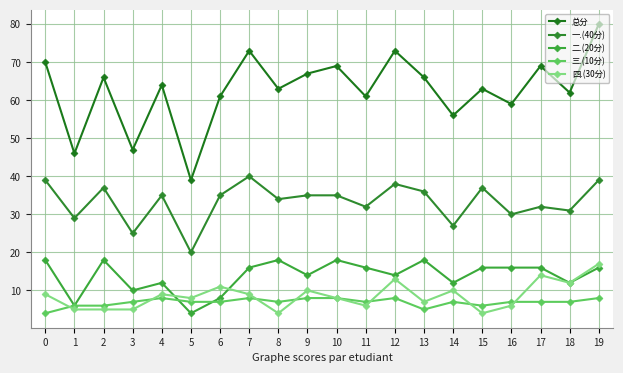

At which label does 四.(30分) first exceed 9?

6